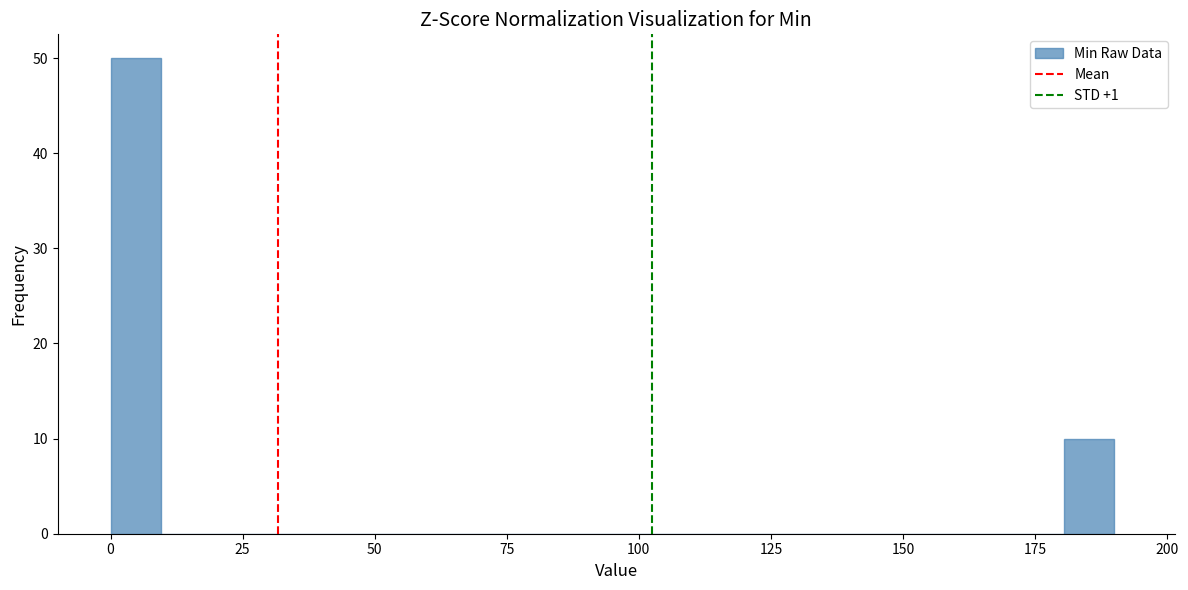

Around what value on the x-axis is the tallest bar? Give the approximate position of its centre, as read against the axis.

5